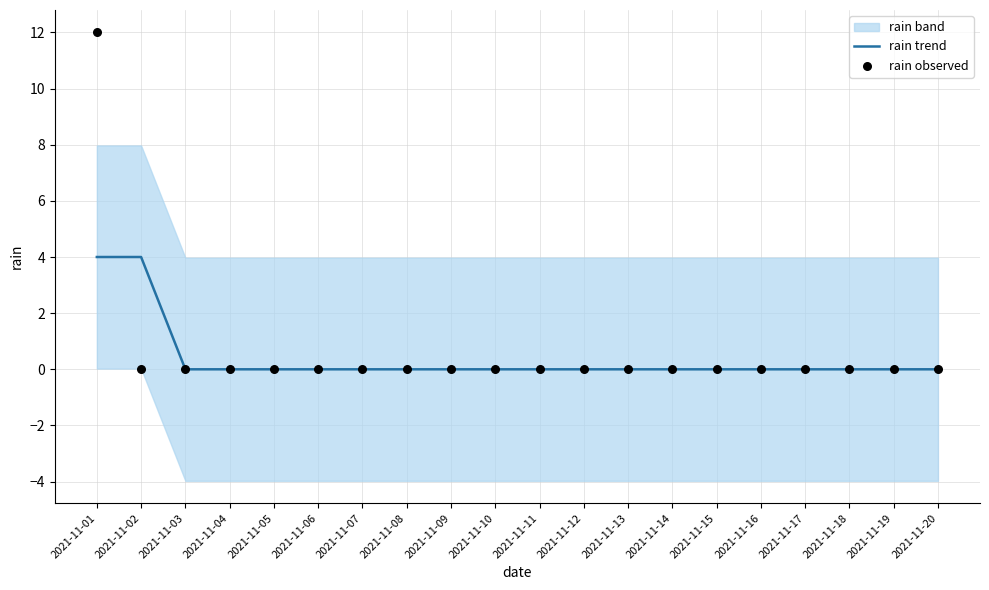

True or false: rain trend has a value of 0 at 2021-11-20.

True